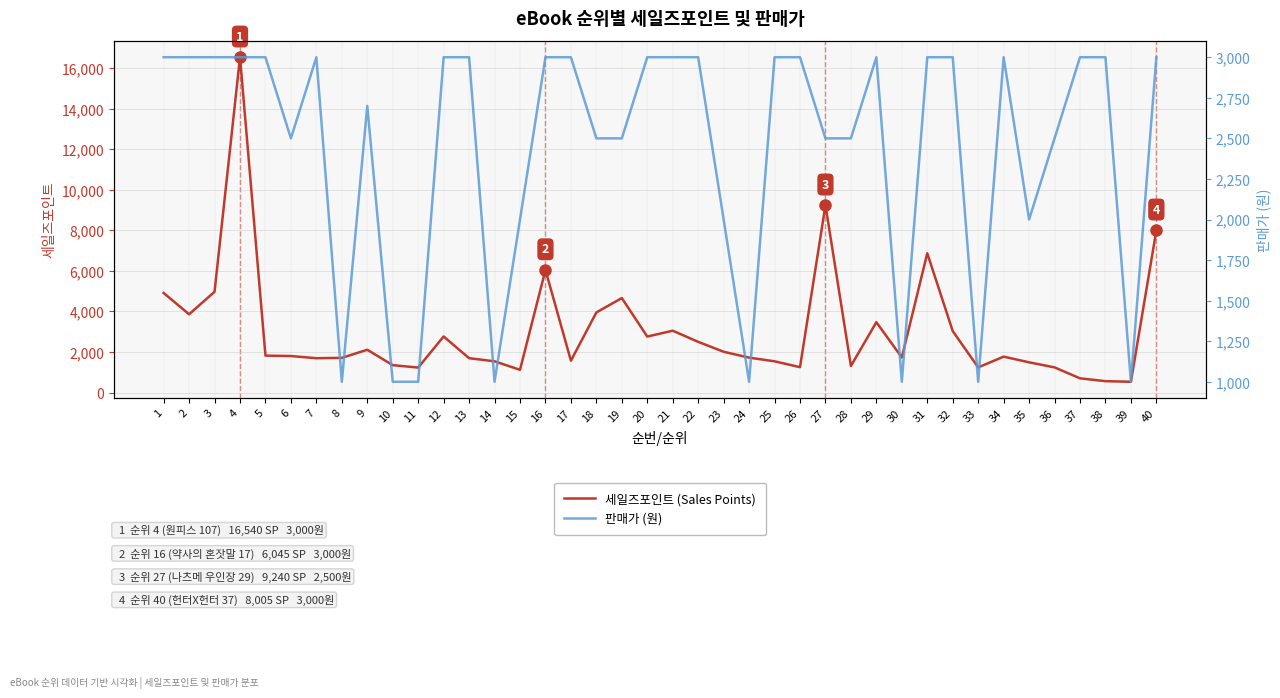

What is the total value across all series at 8?

2710